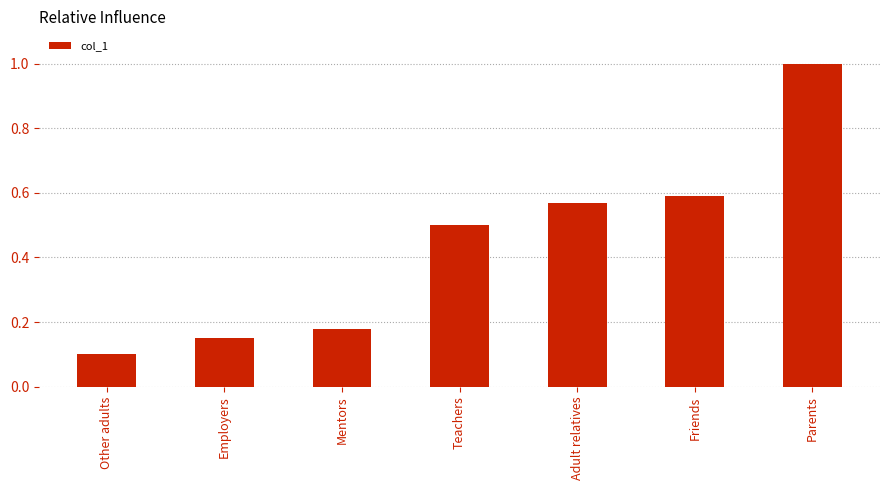

What is the greatest value displayed?

1.0